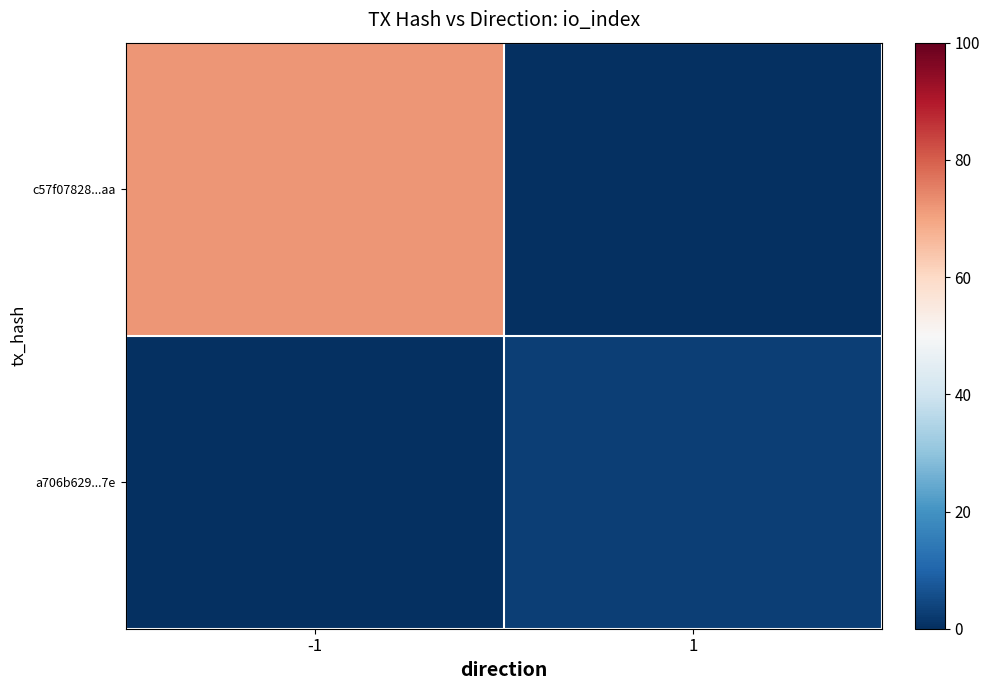

What is the total value across all series at -1?

72